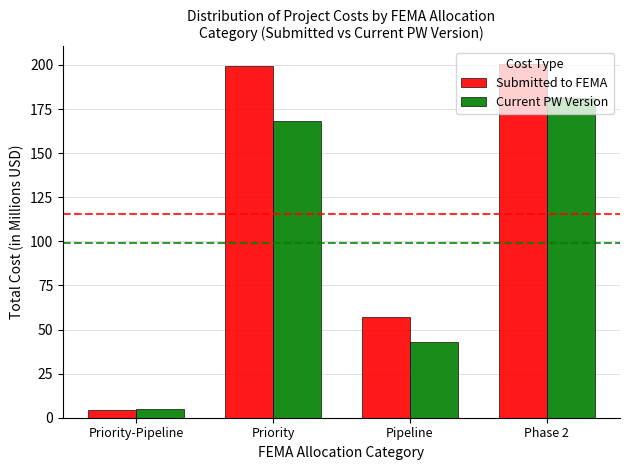

Are the bars grouped side by side (vs. stacked)?

Yes